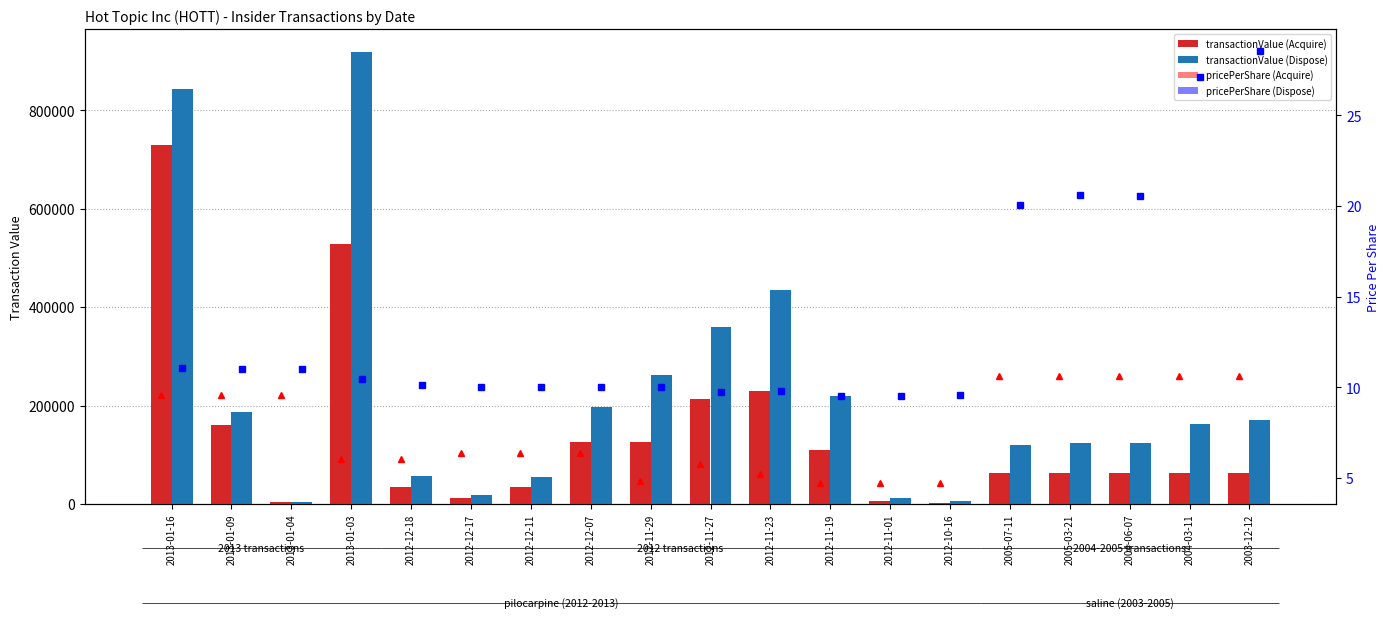

How many data points in transactionValue (Dispose) are less than 162780?

9